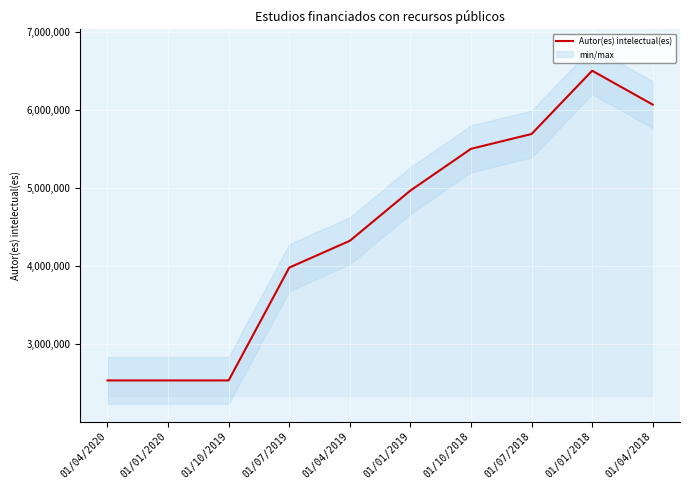

List the labels in order of value, largest first.

01/01/2018, 01/04/2018, 01/07/2018, 01/10/2018, 01/01/2019, 01/04/2019, 01/07/2019, 01/10/2019, 01/01/2020, 01/04/2020